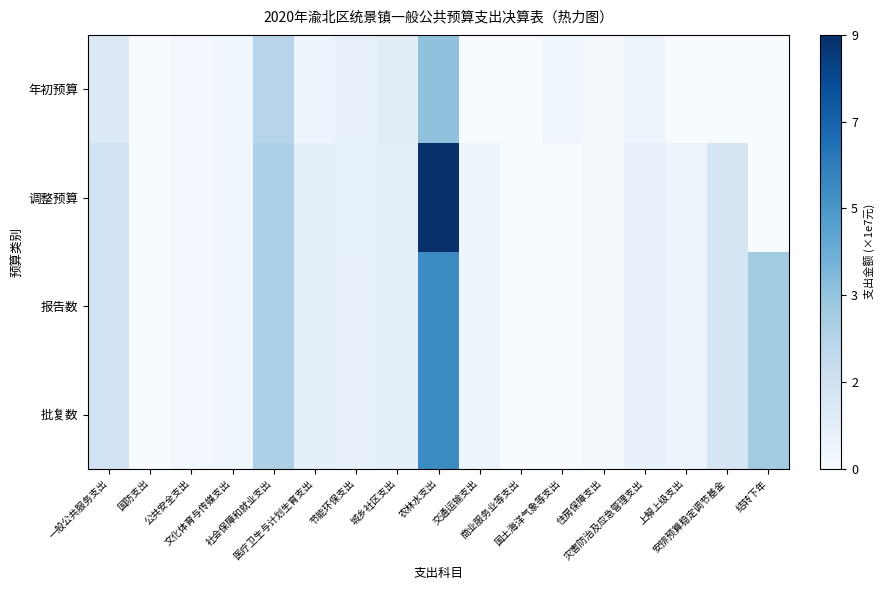

Which series has the widest spread of values?

调整预算